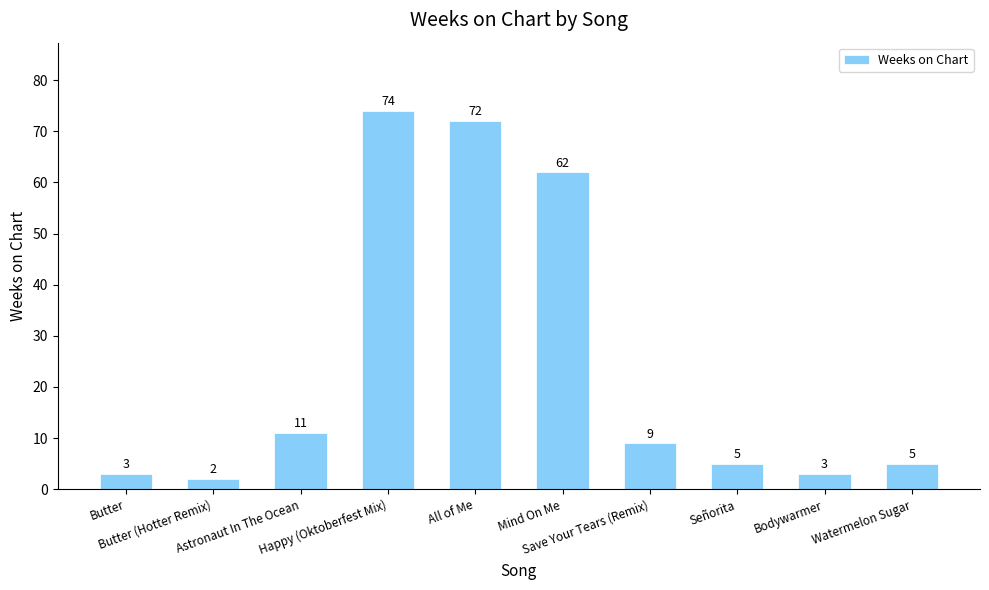

What is the difference between the maximum and minimum values?

72